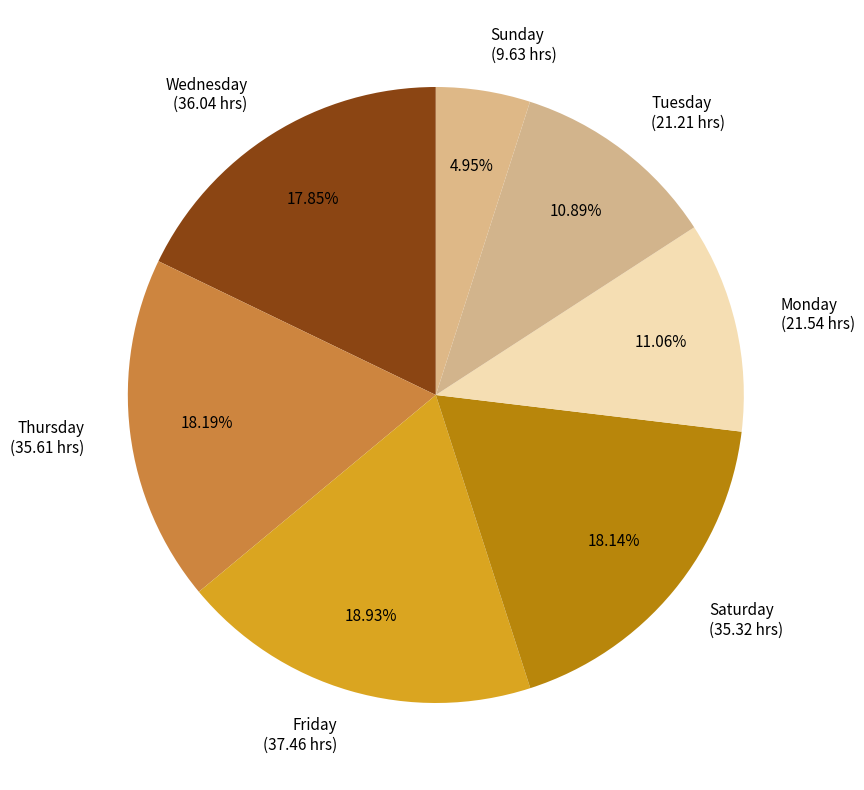

Is there any slice that represents more than half of the pie?

No